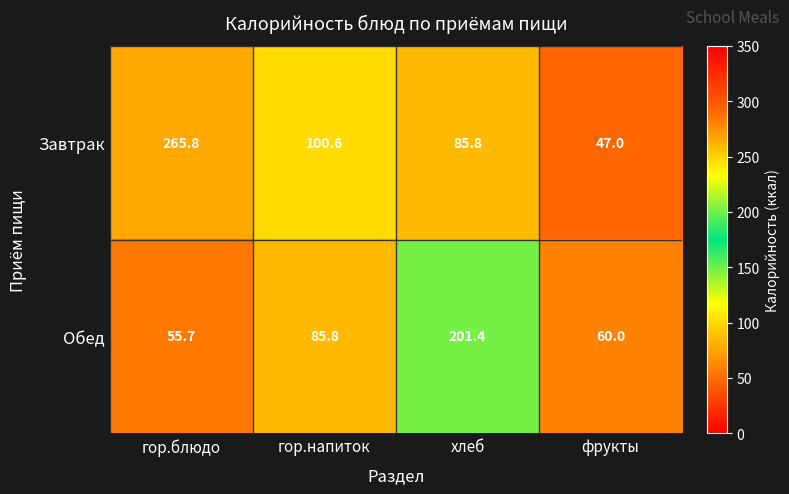

At how many categories does at least one series exceed 152?

2